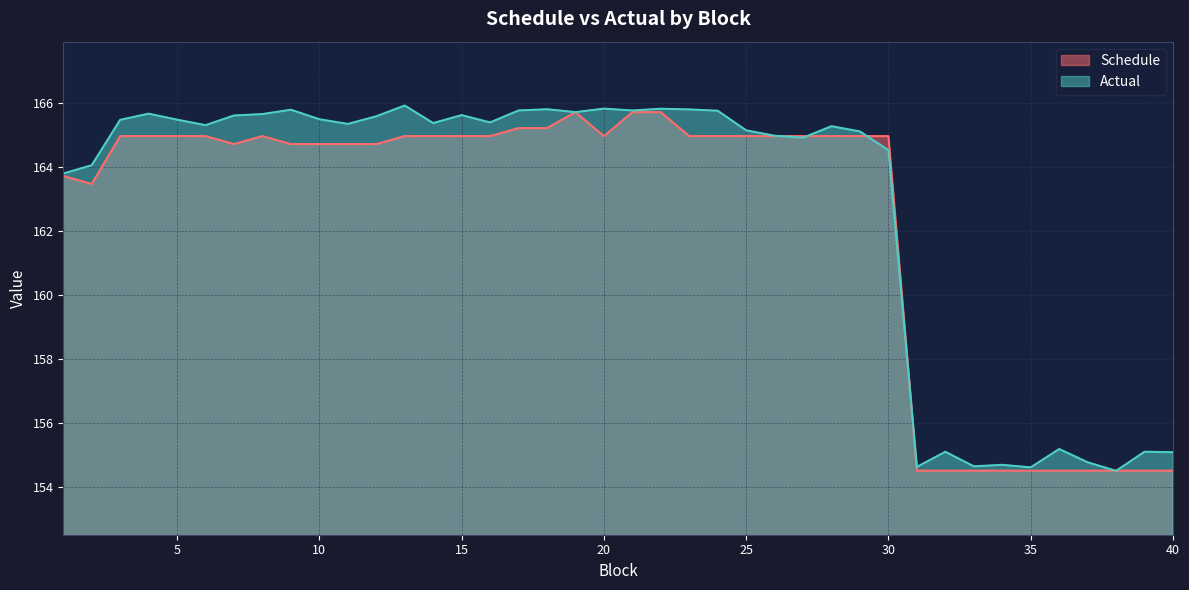

How many interior local valleys does the Actual series have?

11